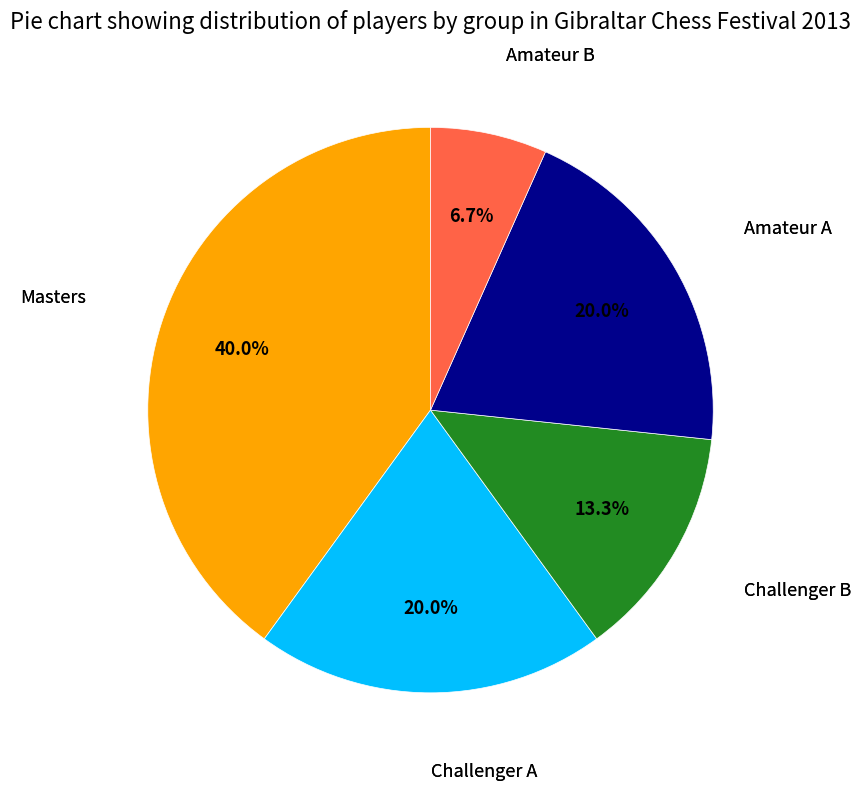

Does any single category account for the majority?

No